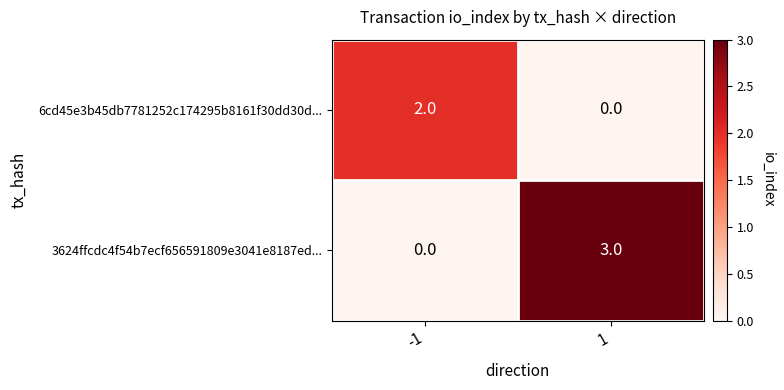

What is the spread (max minus min) of values at 1?

3